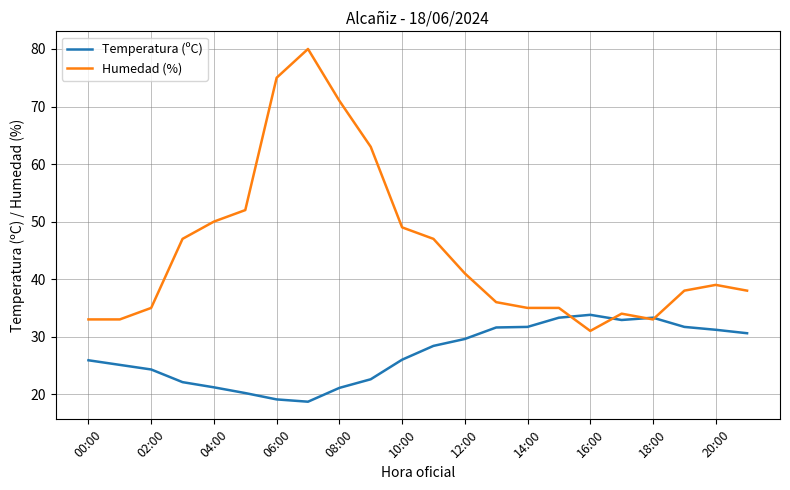

Which series has the largest total across all categories?

Humedad (%)